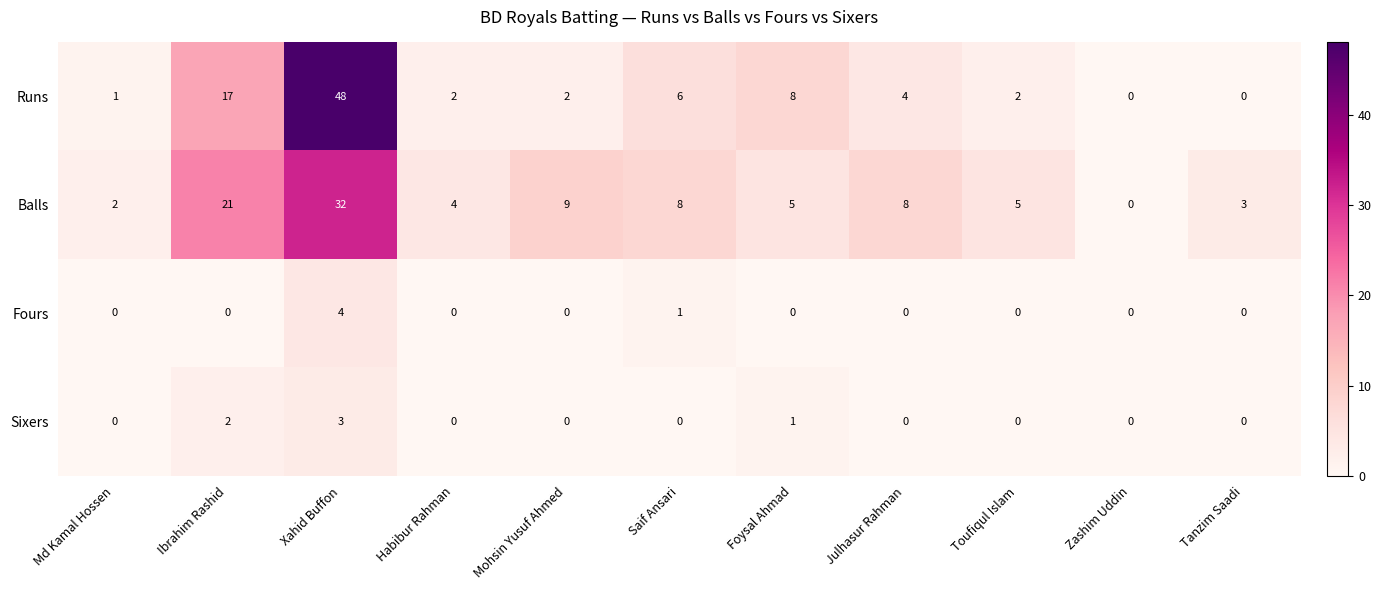

At Foysal Ahmad, list the series in order from largest to smallest.

Runs, Balls, Sixers, Fours